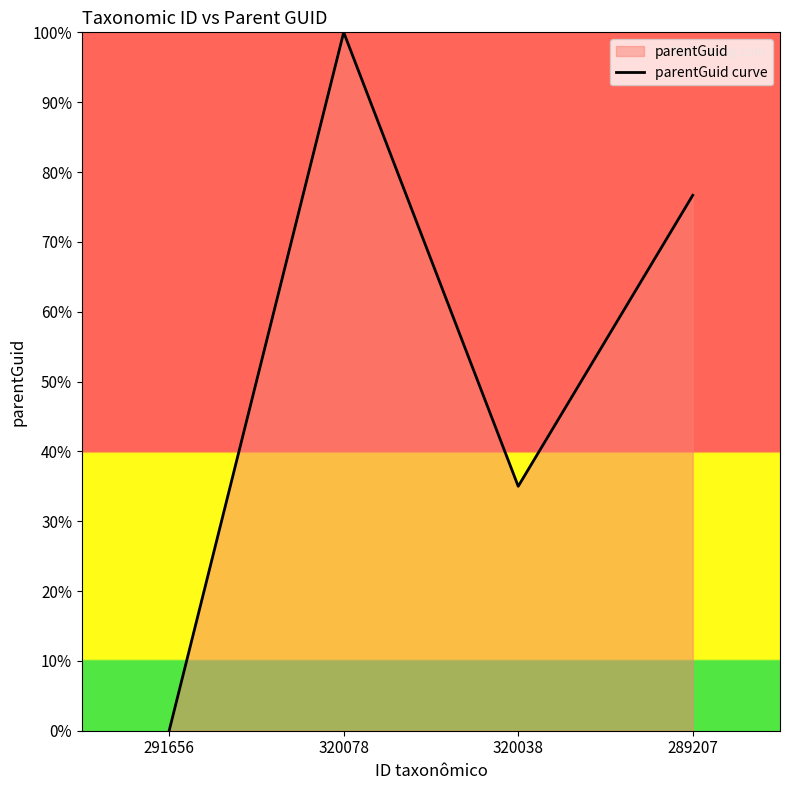

What is the difference between the maximum and minimum values?

100.0